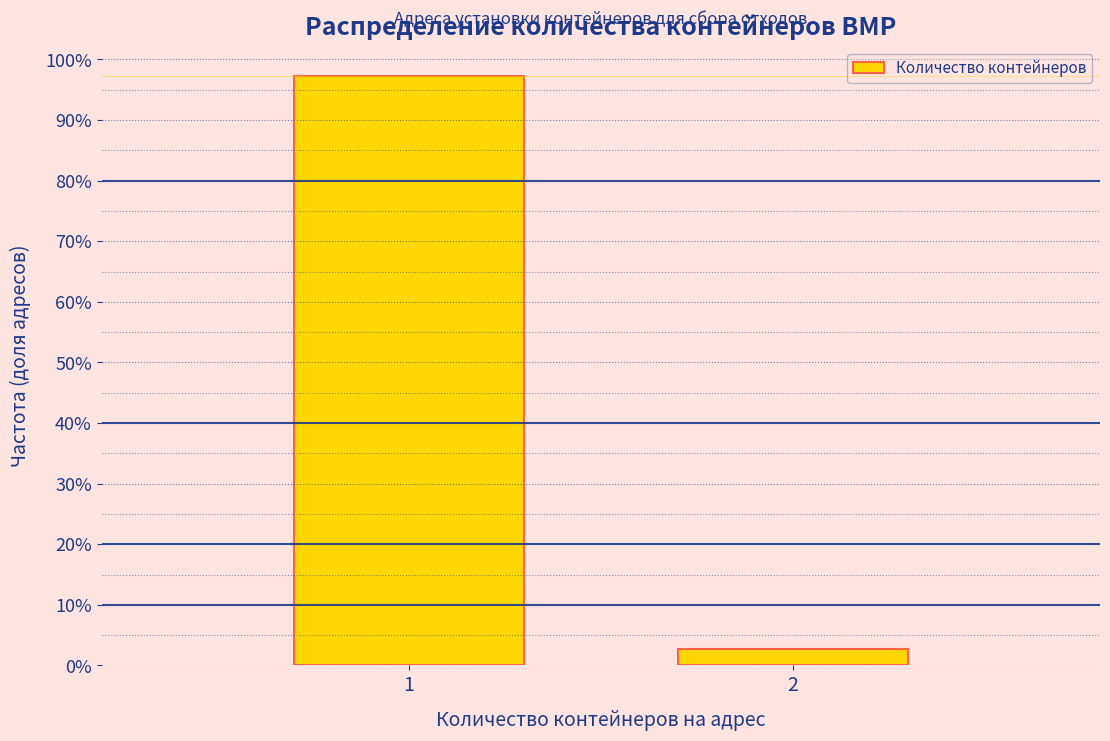

Does the chart contain any negative values?

No